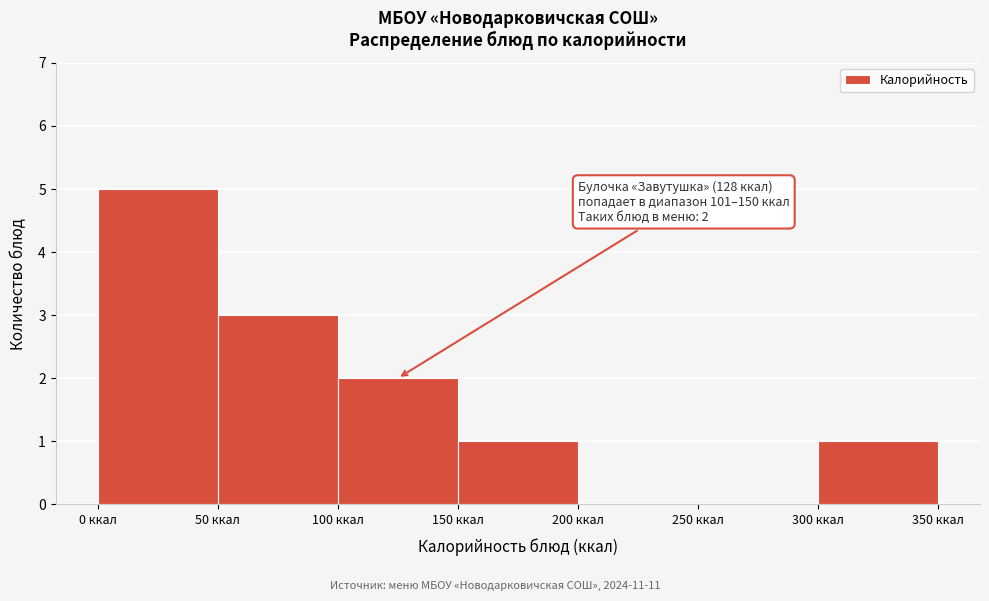

Which range on the x-axis has the tallest bar?

0 to 50